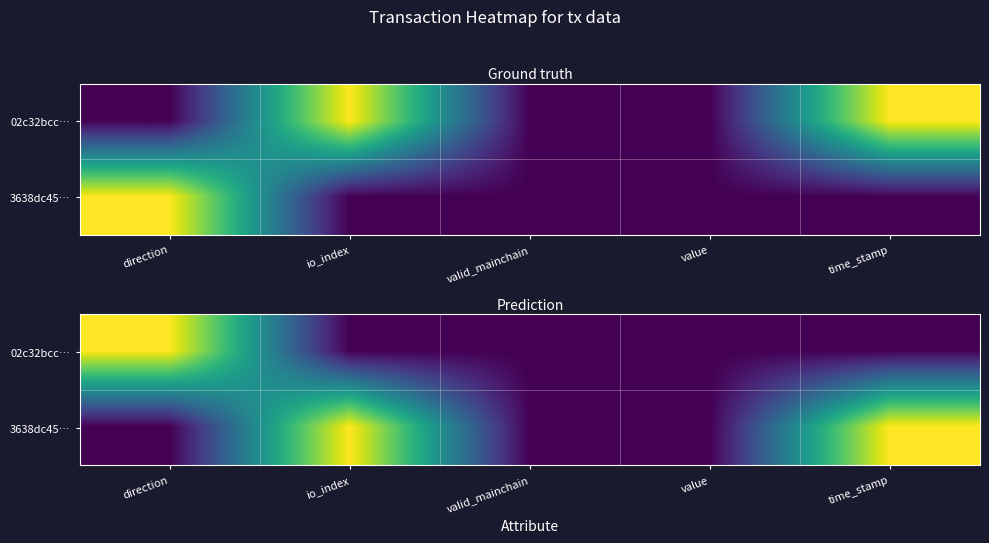

At which category is the sum across all series the highest?

time_stamp